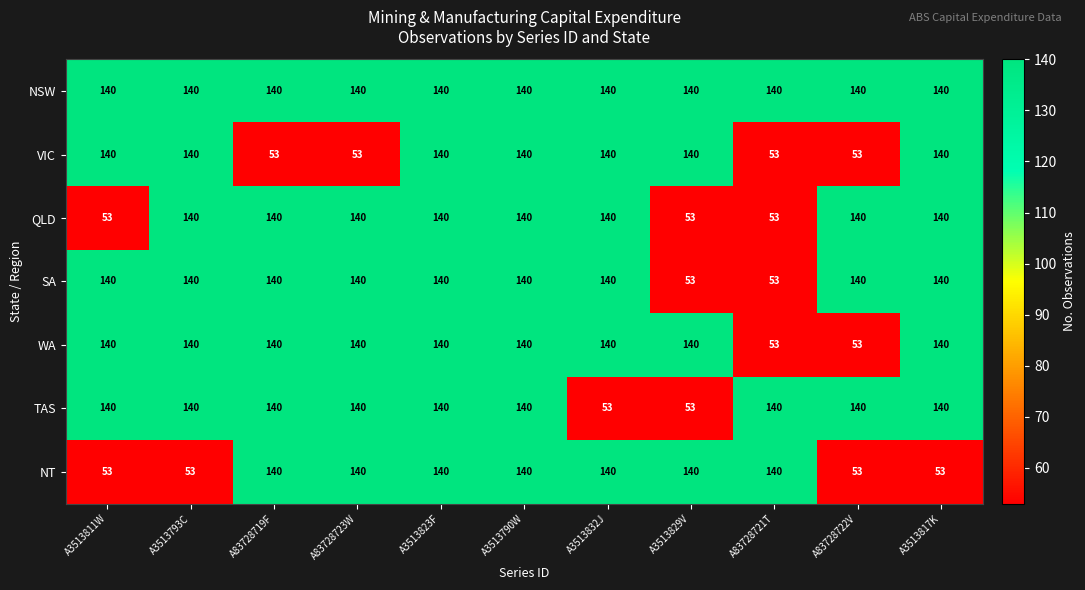

Which series has the largest total across all categories?

NSW